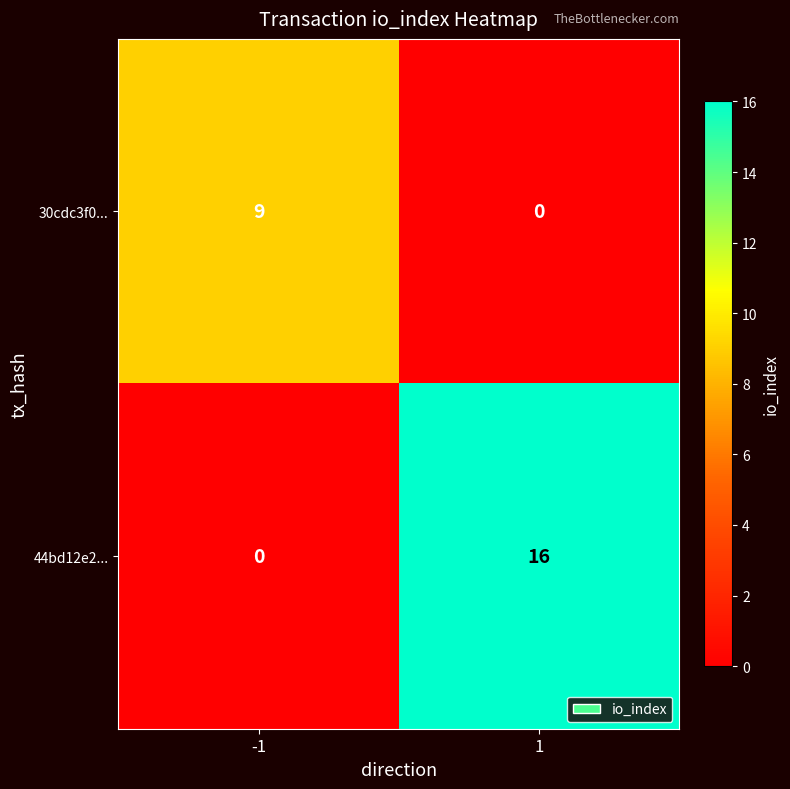

How many series are shown in this chart?

2